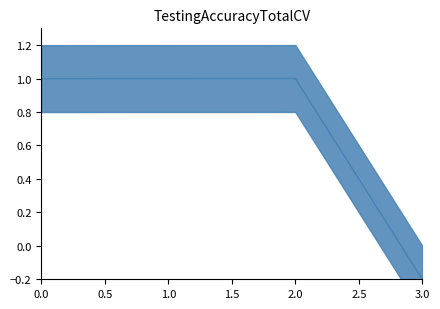

What is the minimum value shown in the chart?

-0.2